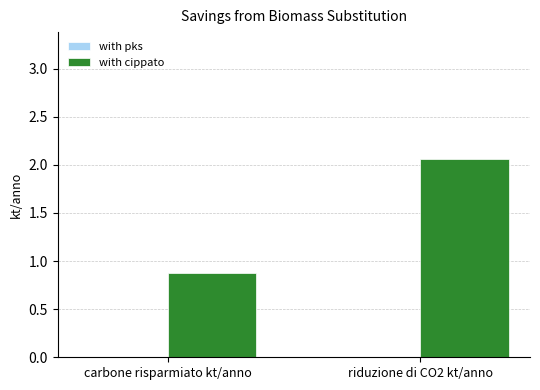

What is the sum of the values at riduzione di CO2 kt/anno and carbone risparmiato kt/anno?

2.9